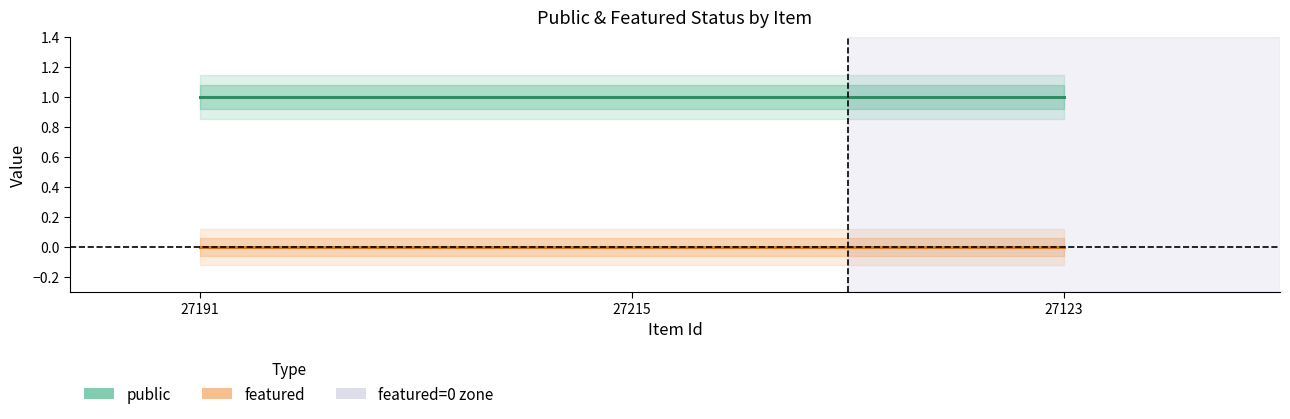

Which series has the largest total across all categories?

public